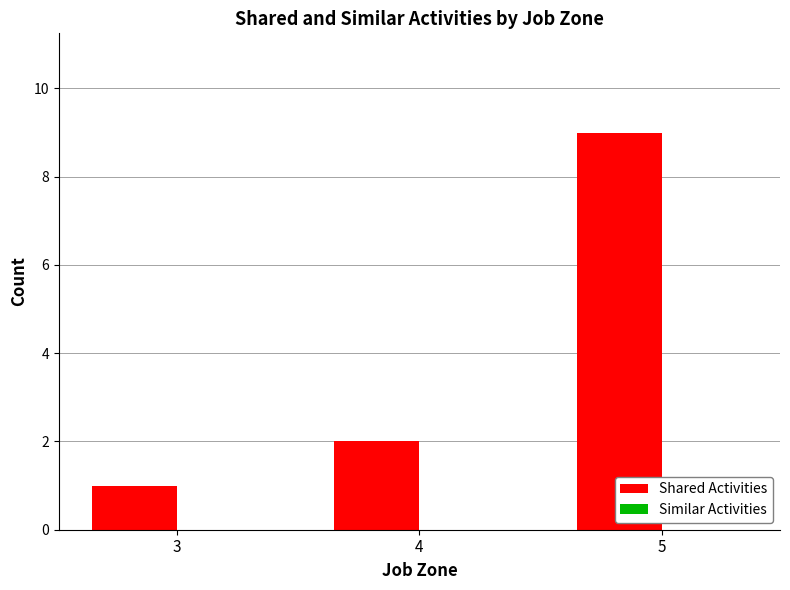

Which has a higher value, 4 or 3?

4